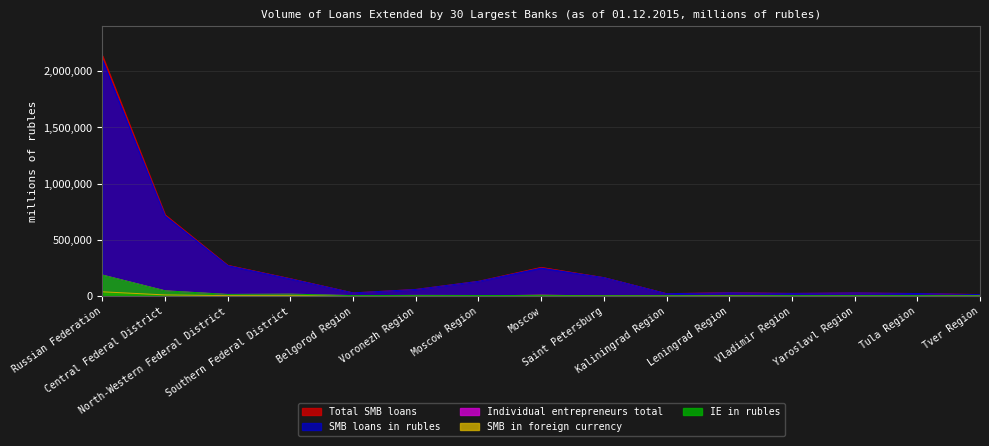

What are all the series names shown in the legend?

Total SMB loans, SMB loans in rubles, Individual entrepreneurs total, SMB in foreign currency, IE in rubles